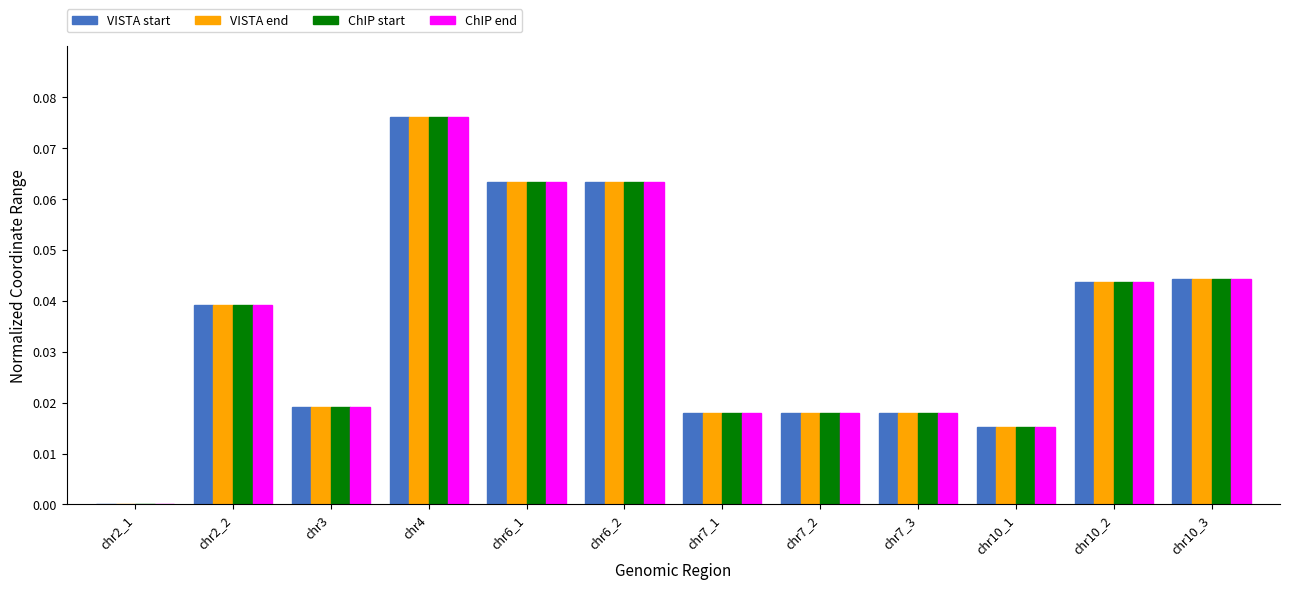

Count the VISTA end values in the range 0 to 1.

12